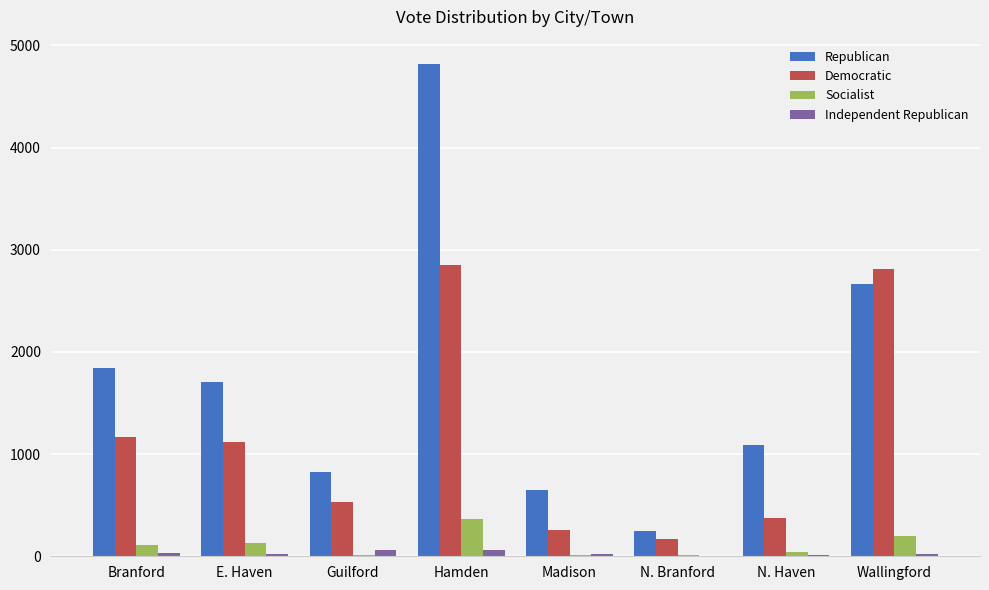

Is the value of Independent Republican at N. Haven greater than the value of Republican at E. Haven?

No